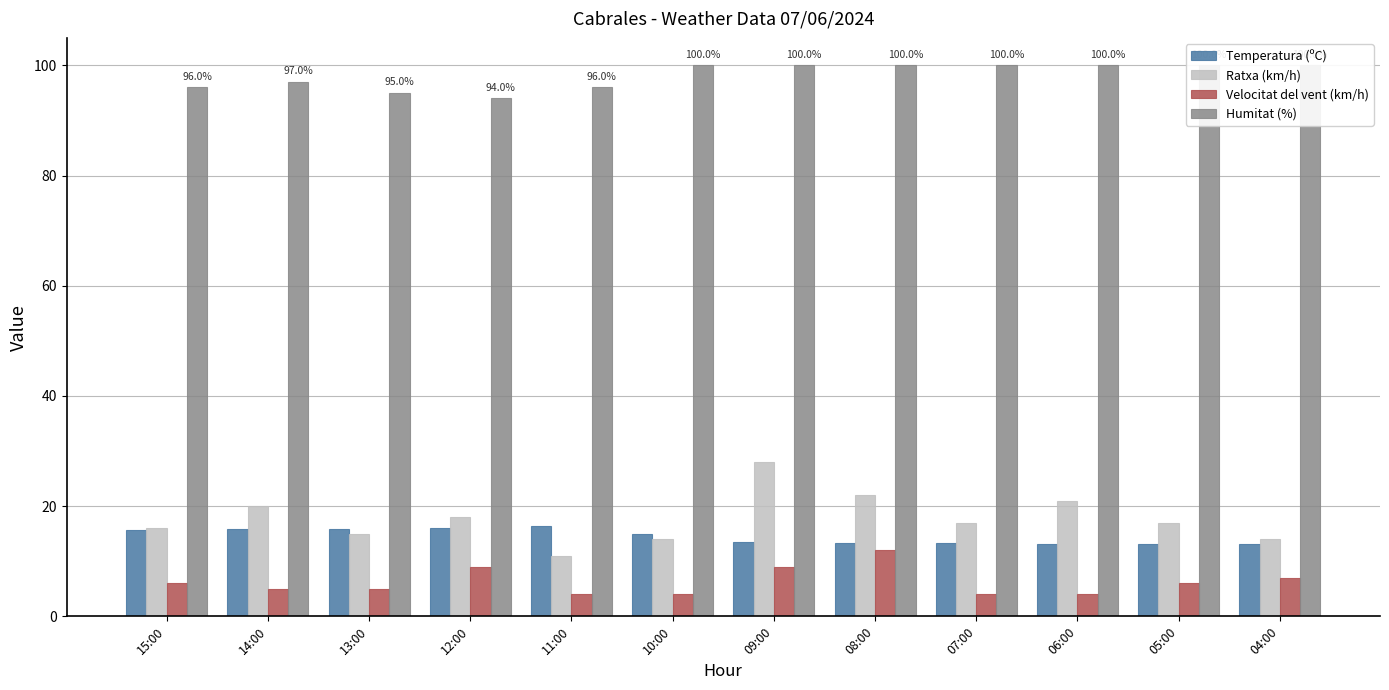

Does the chart contain any negative values?

No